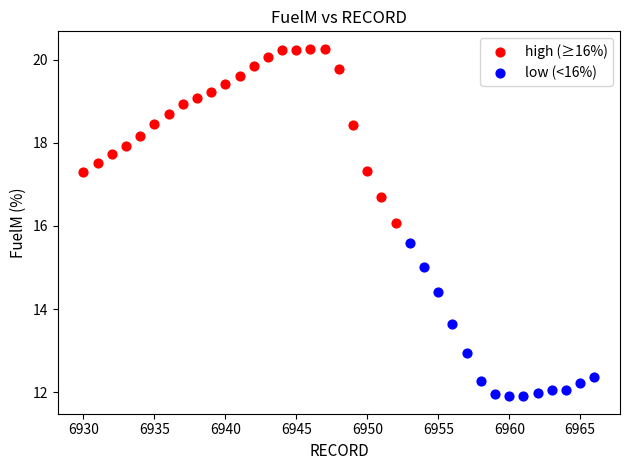

Which series has the widest spread of Y values?

high (≥16%)